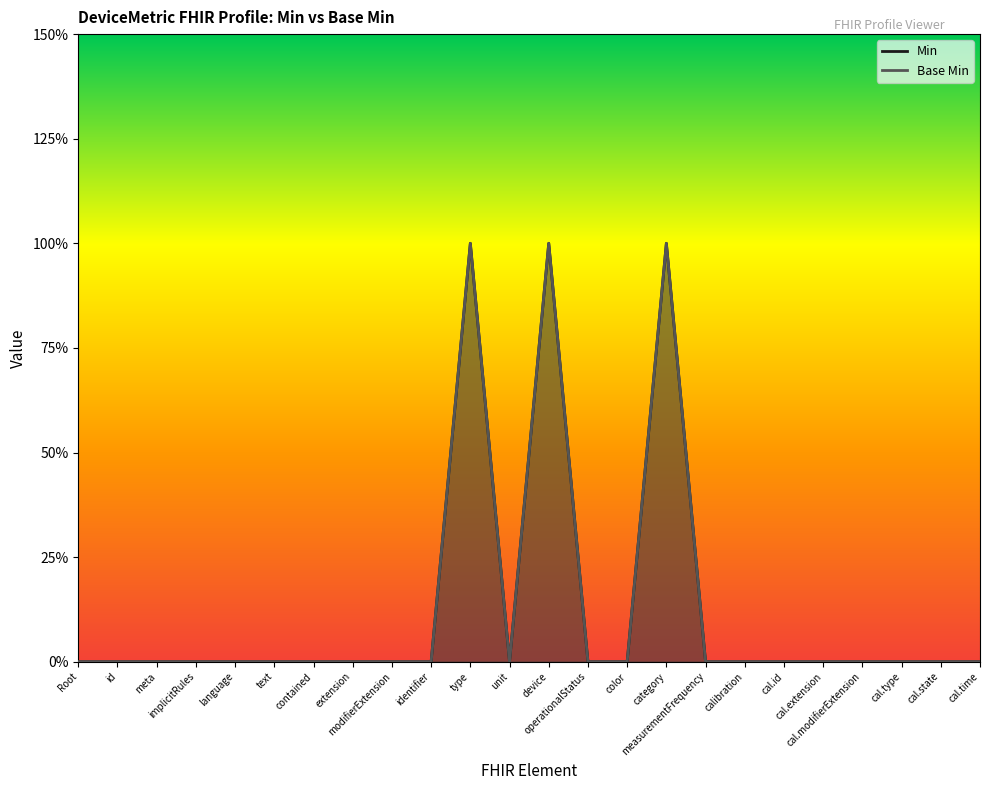

How many series are shown in this chart?

2